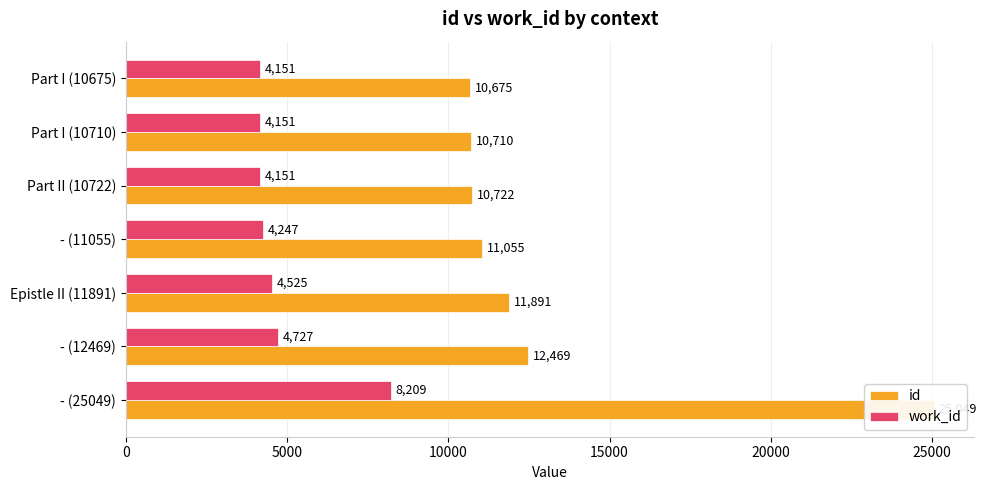

Reading left to right, extract all data points from this chart.

id: 10675	10710	10722	11055	11891	12469	25049
work_id: 4151	4151	4151	4247	4525	4727	8209